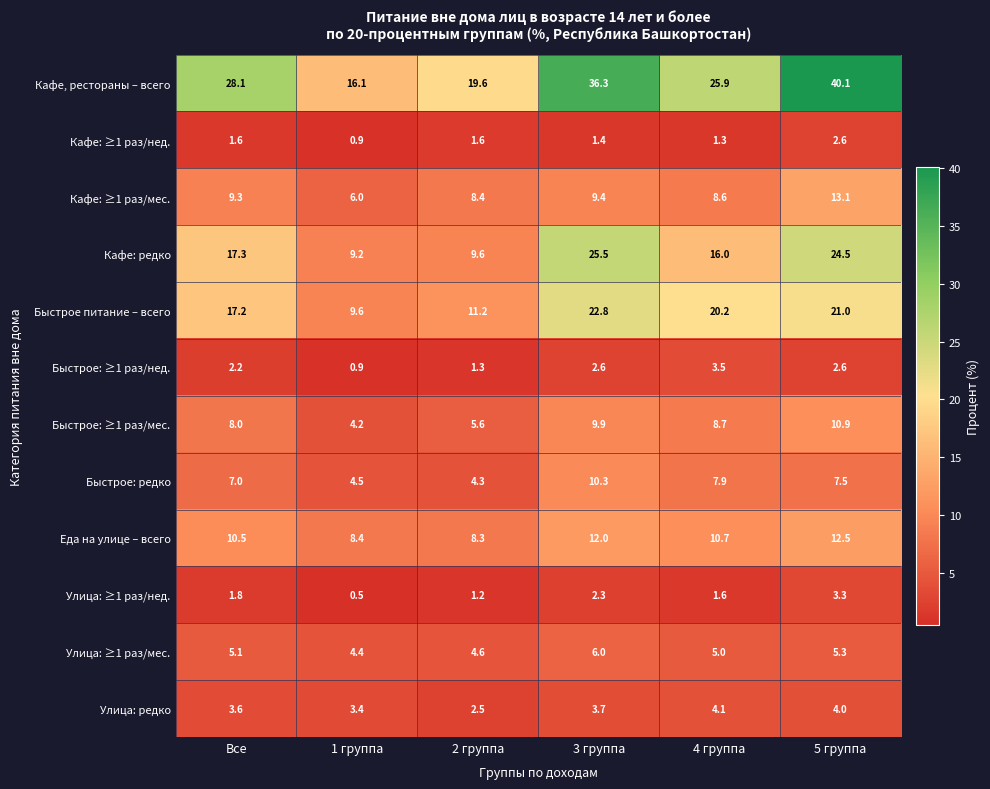

What is the sum of the Еда на улице – всего values at Все and 5 группа?

23.0